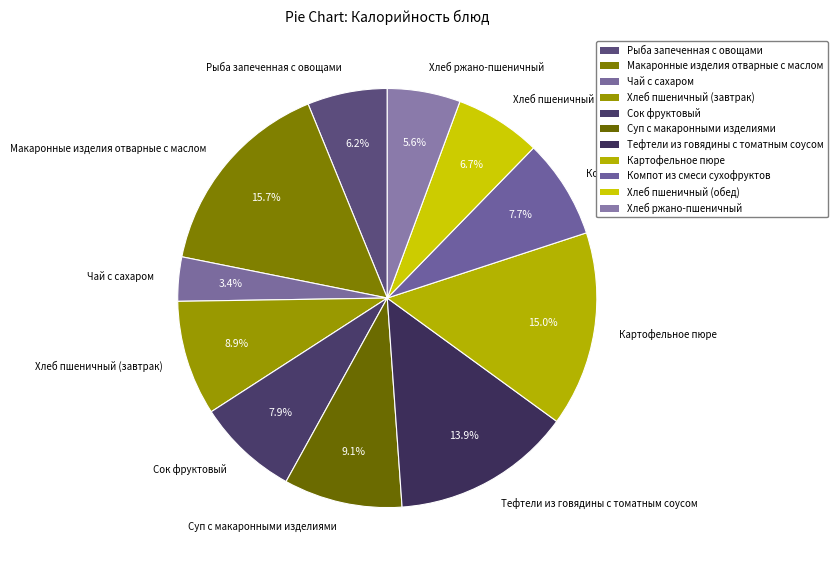

Is there a majority slice in this chart?

No